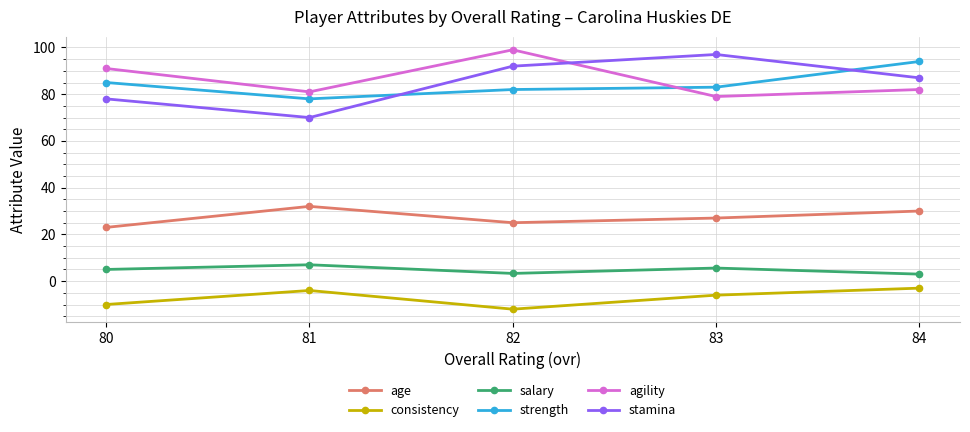

How many lines are shown in the chart?

6